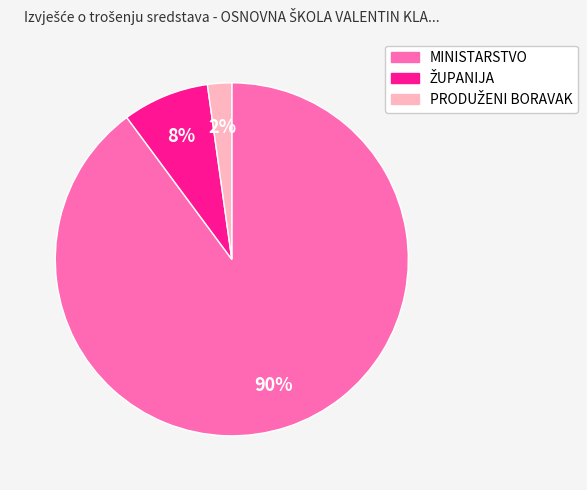

Is there any slice that represents more than half of the pie?

Yes